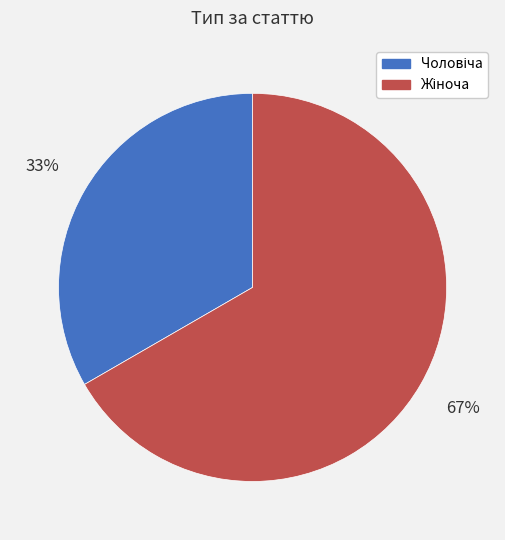

To the nearest percent, what is the average slice percentage?

50%